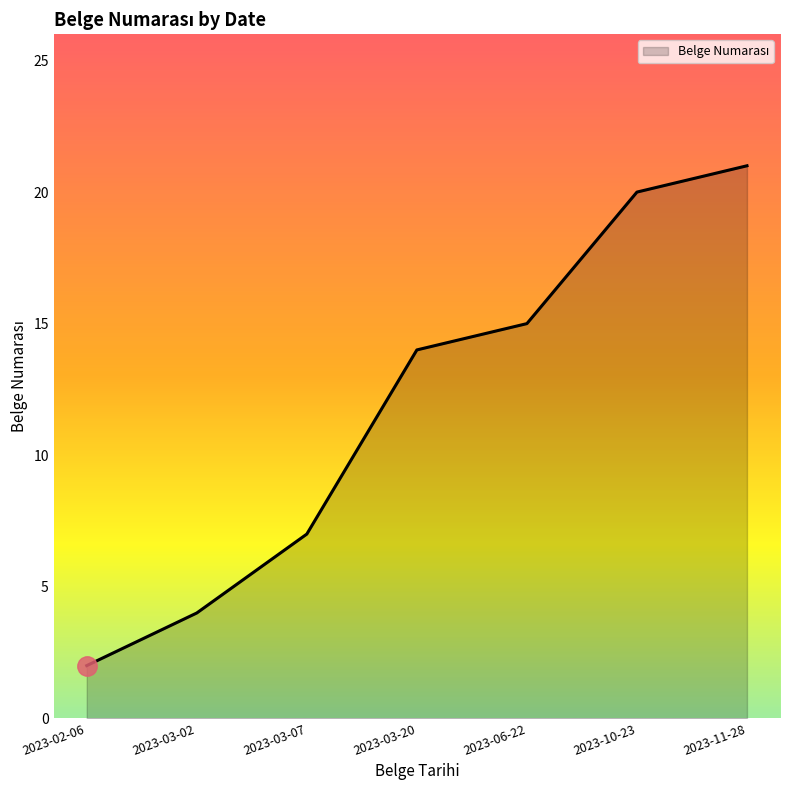

How many categories are shown in the chart?

7